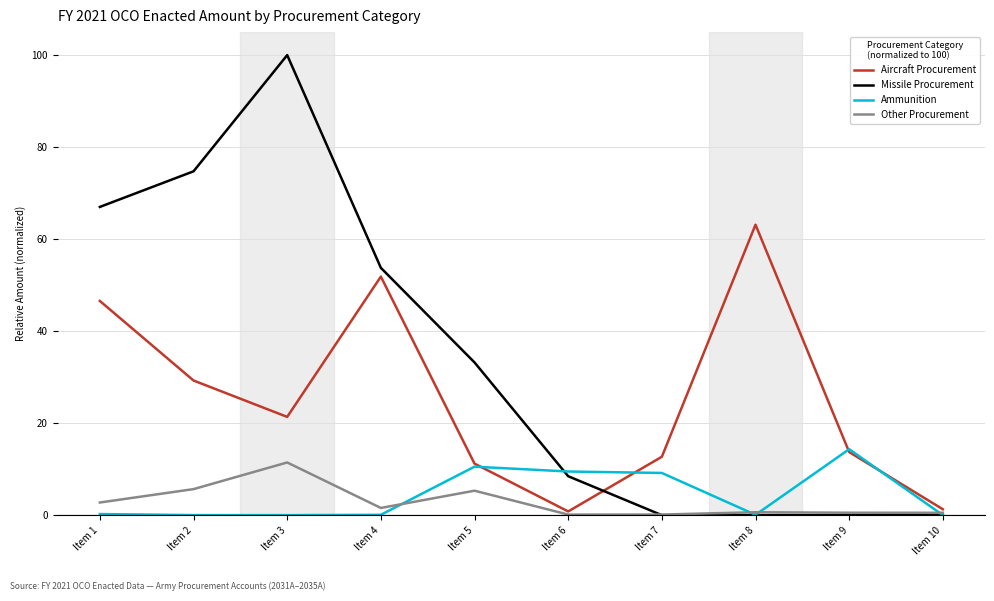

True or false: Ammunition has a value of 0.2 at Item 1.

True